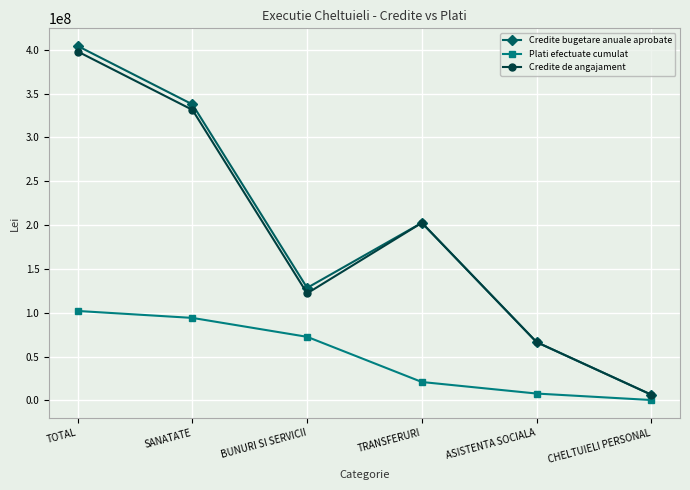

What is the label of the 3rd point from the left?

BUNURI SI SERVICII